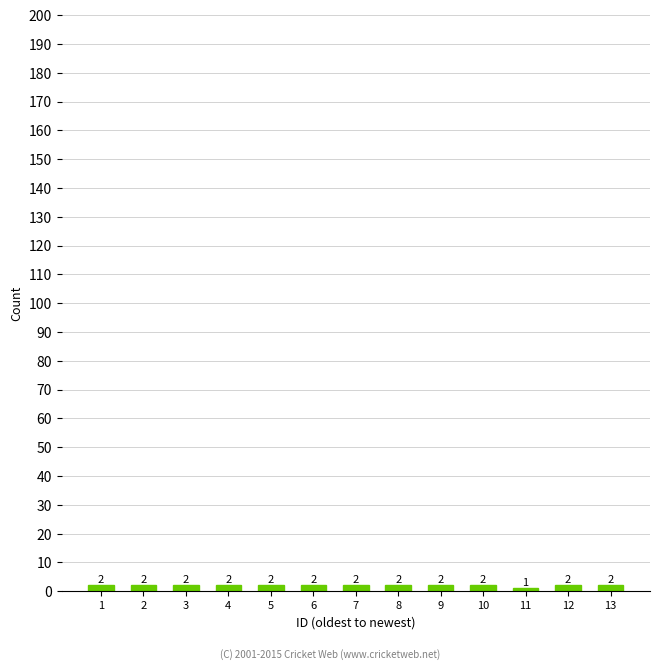

Reading left to right, transcribe all the data shown in this chart.

1=2	2=2	3=2	4=2	5=2	6=2	7=2	8=2	9=2	10=2	11=1	12=2	13=2